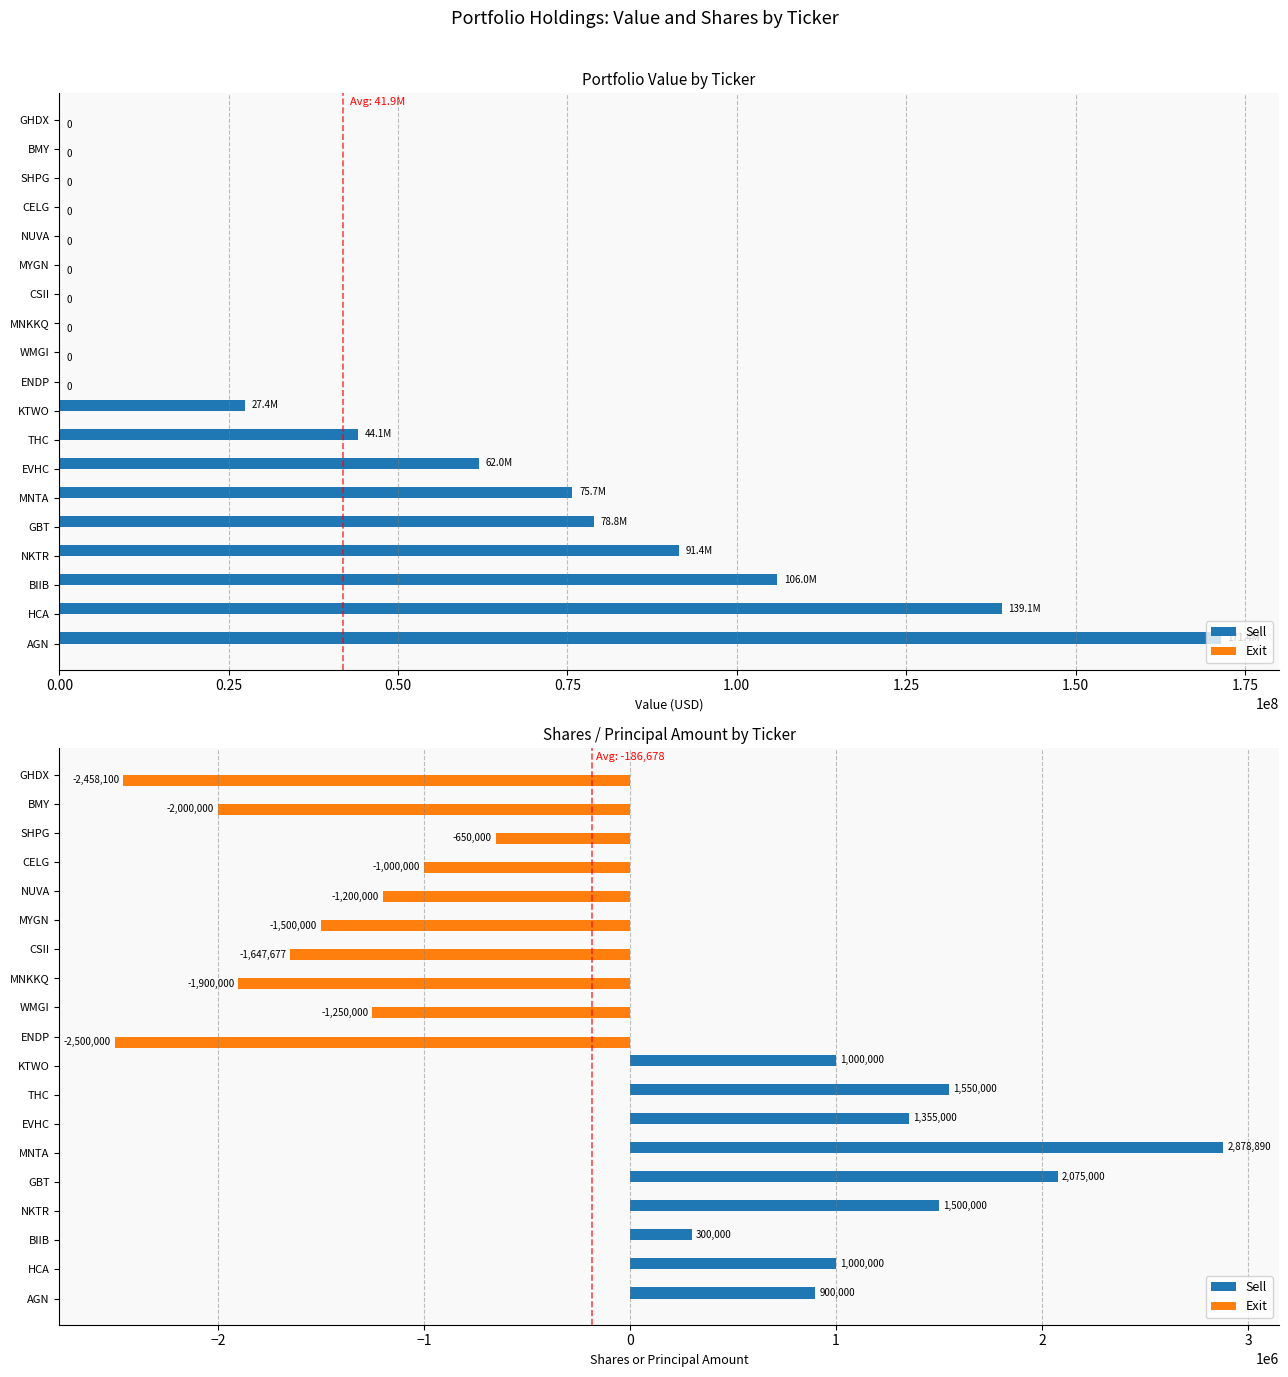

The Shares or principal amount series shows -1000000 at CELG. True or false?

True